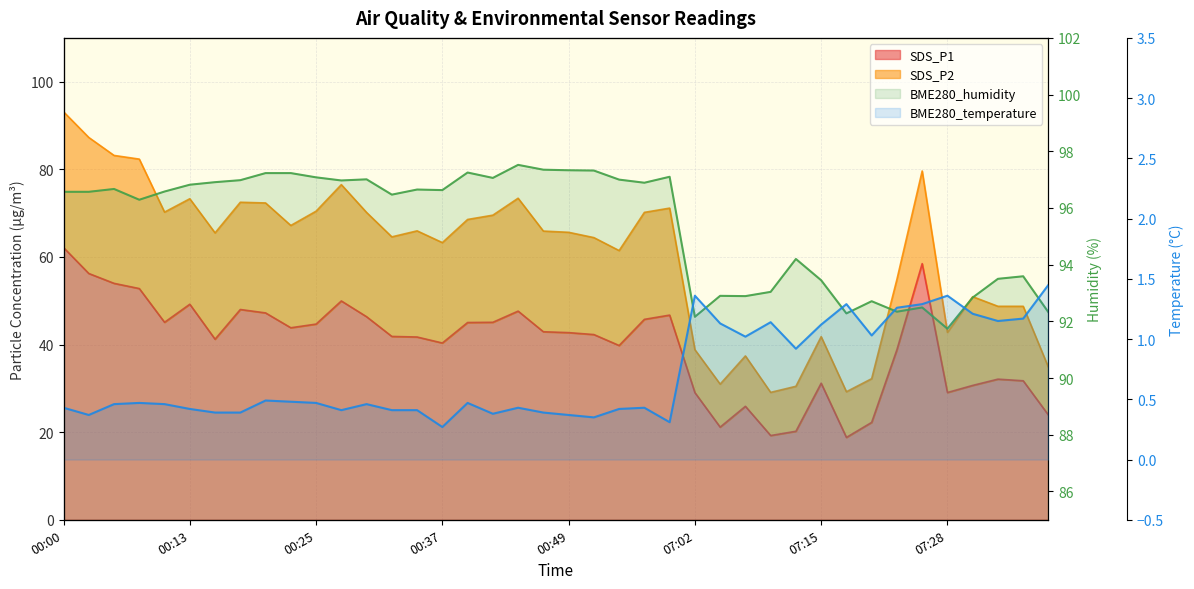

True or false: BME280_temperature has more than 0 points higher than both neighbors.

True